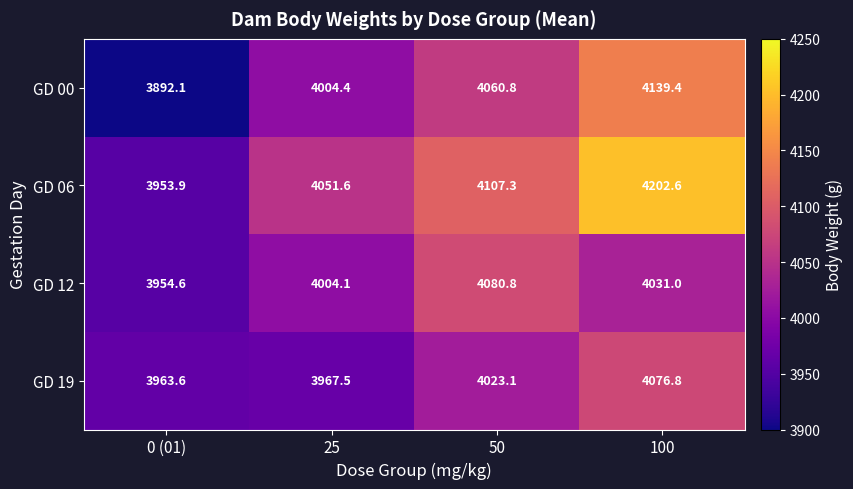

True or false: GD 00 has a value of 4139.4 at 100.

True